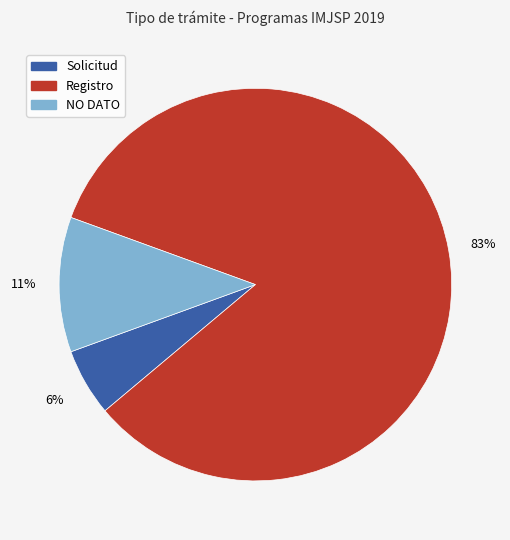

To the nearest percent, what percentage of the pie is NO DATO?

11%